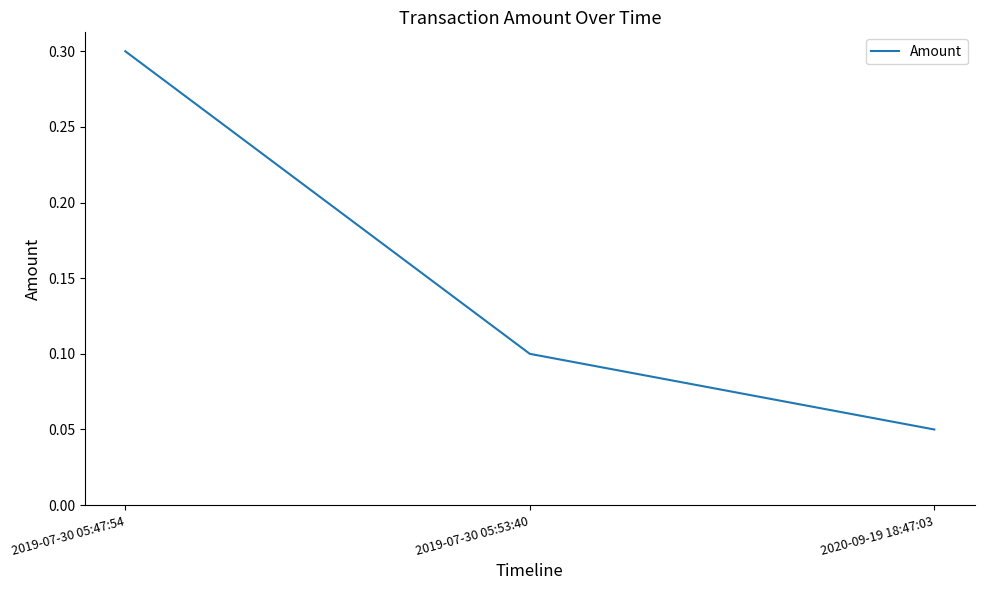

What position from the left is 2019-07-30 05:47:54?

1